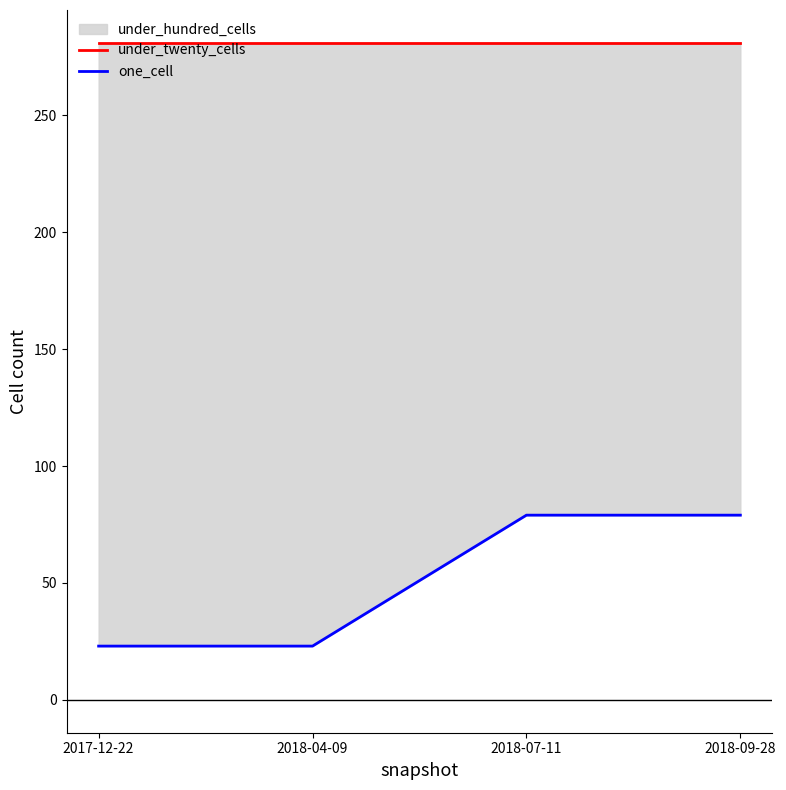

What is the smallest value displayed?

23